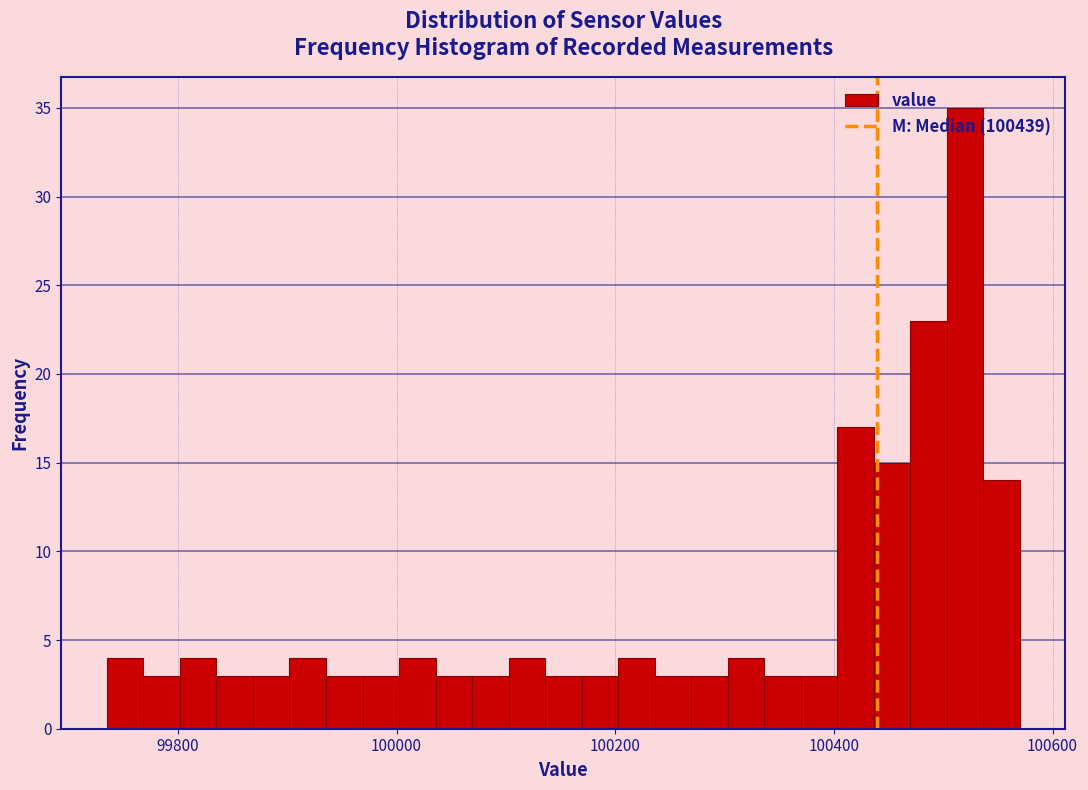

Read against the x-axis, roughly where is the centre of the tallest bar?

100520